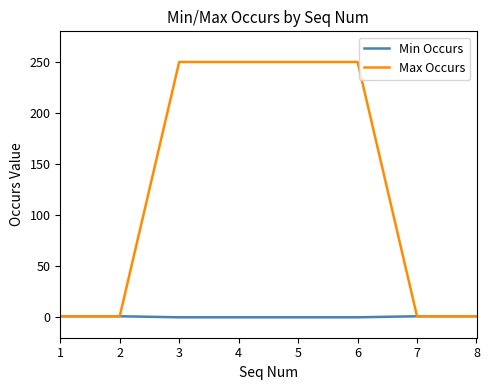

Rank the series by their maximum value, from lowest to highest.

Min Occurs, Max Occurs